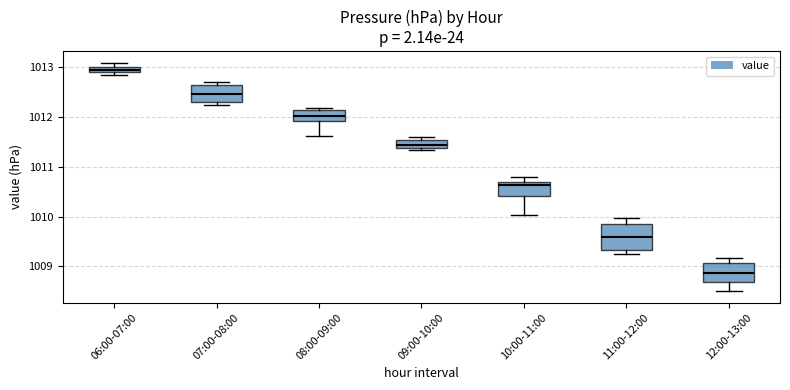

Which box has the highest median line?

06:00-07:00